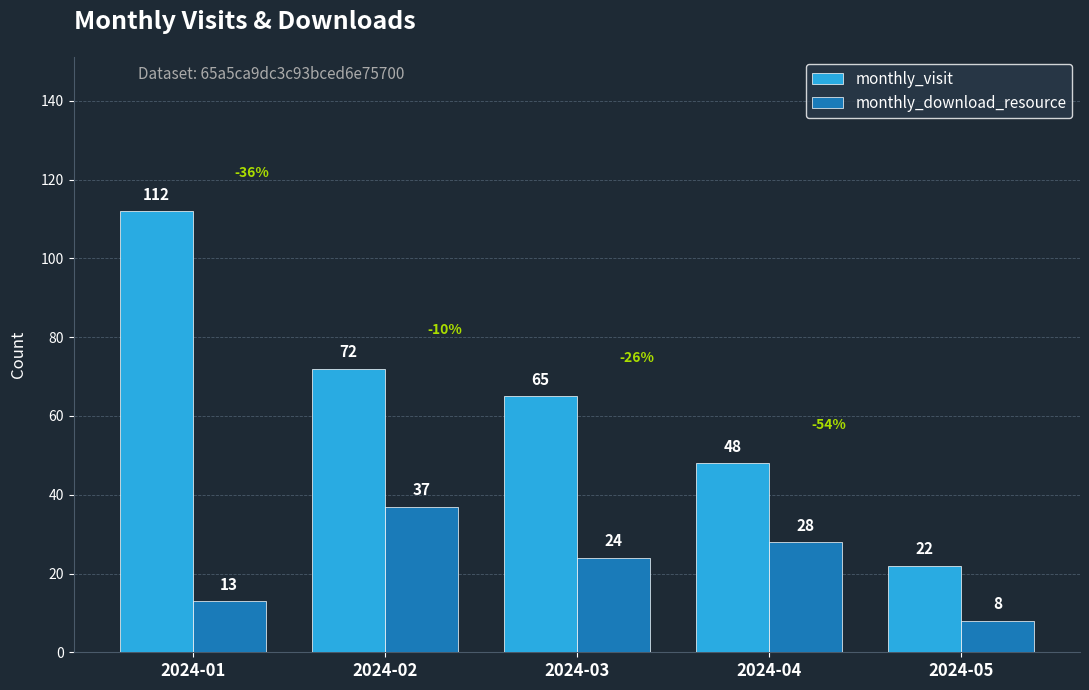

Does the chart contain stacked bars?

No